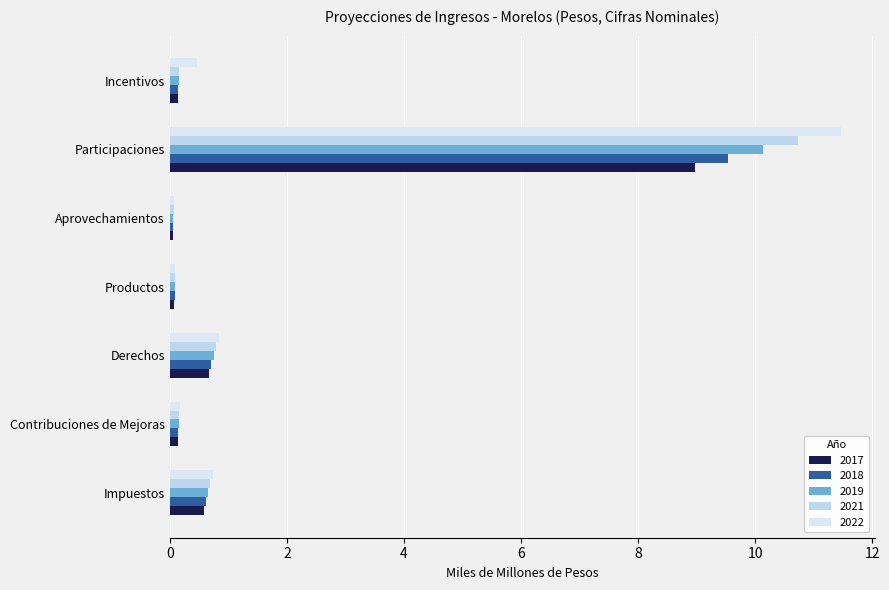

Count the number of categories in the chart.

7